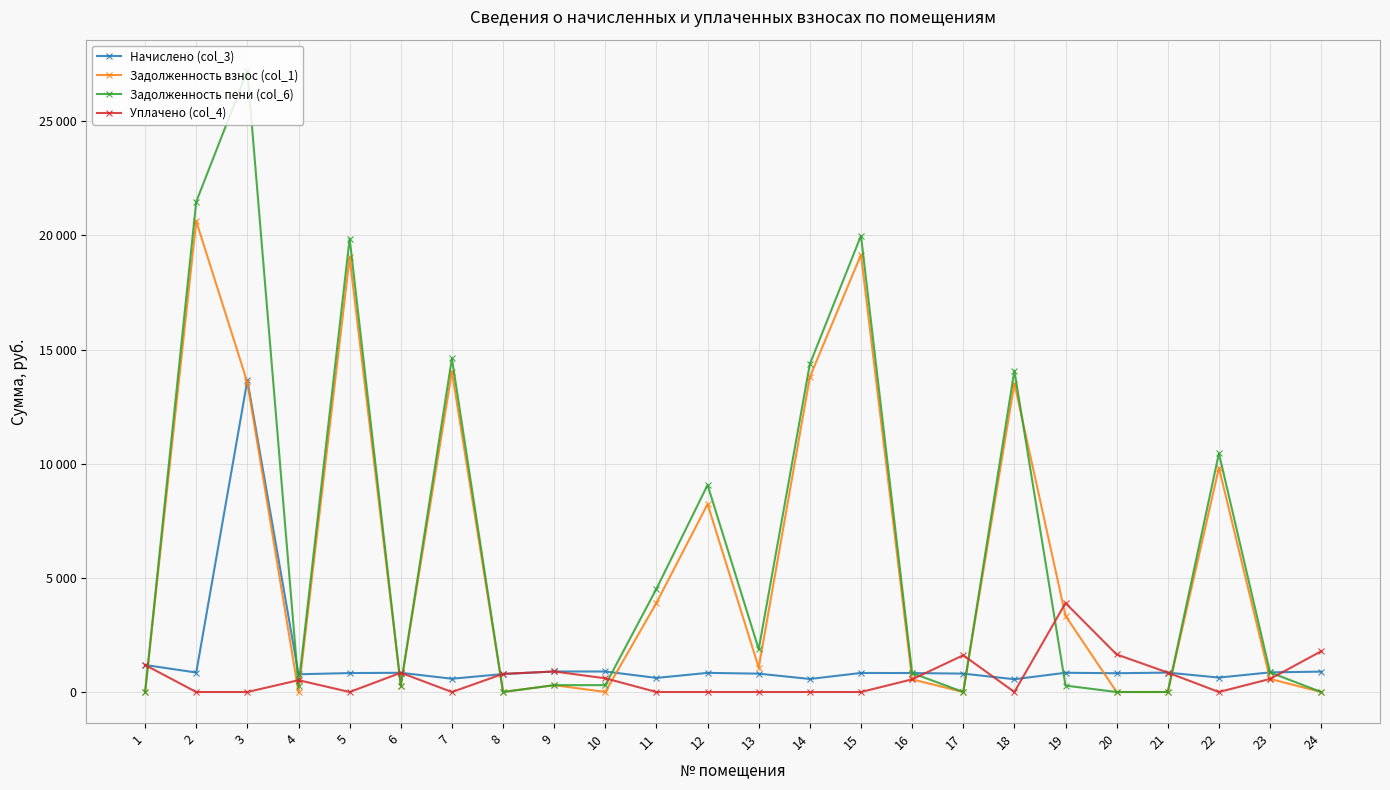

How many interior local peaks does the Задолженность пени (col_6) series have?

7